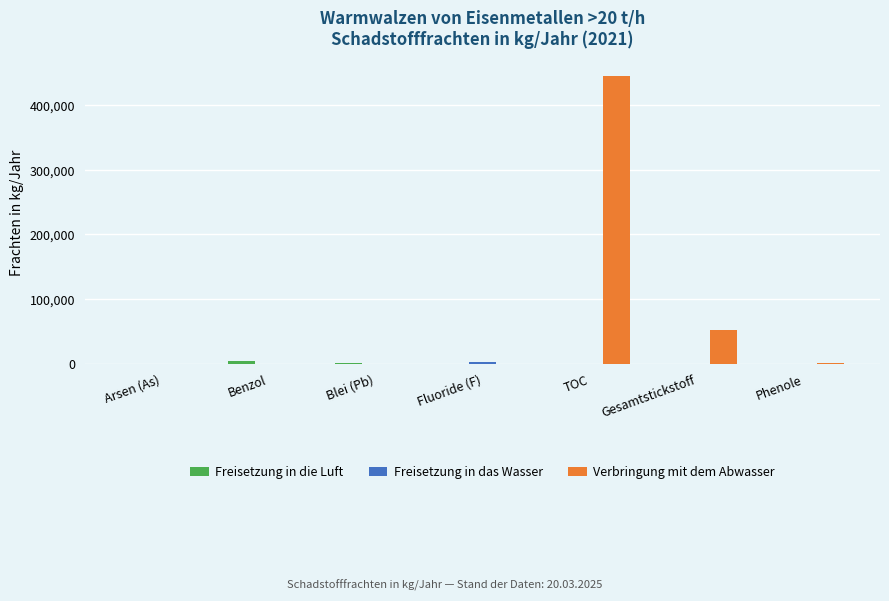

What is the sum of all Verbringung mit dem Abwasser values?

498180